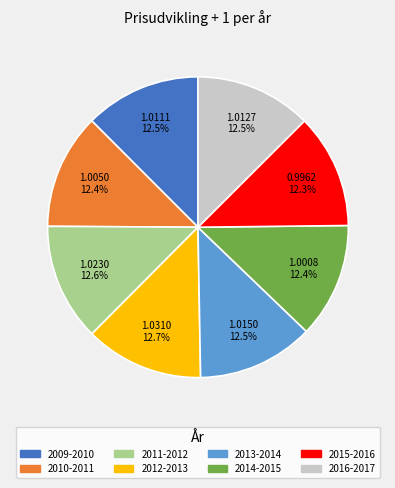

Is the sum of 2010-2011 and 2015-2016 greater than half?

No